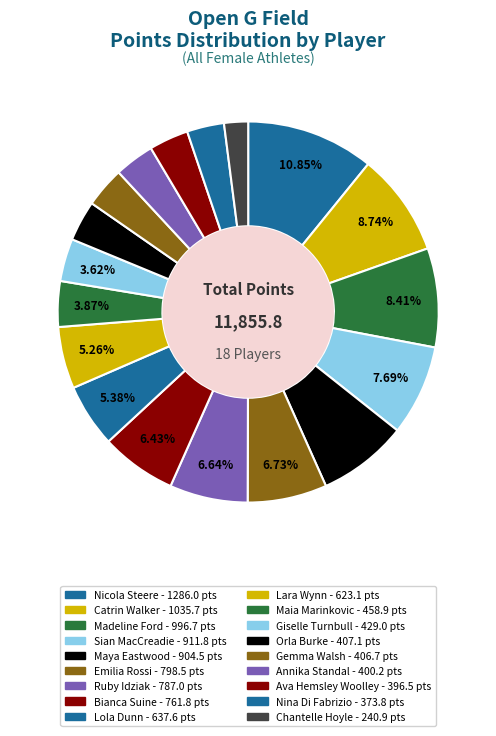

Which category has the smallest portion of the pie?

Hoyle